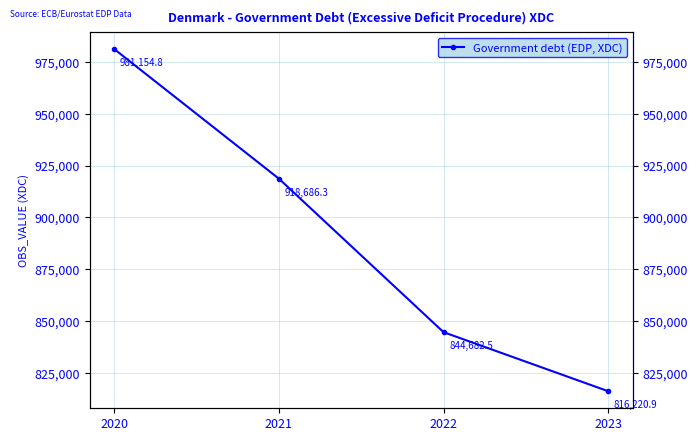

What is the value of the 1st point from the left?

981154.8